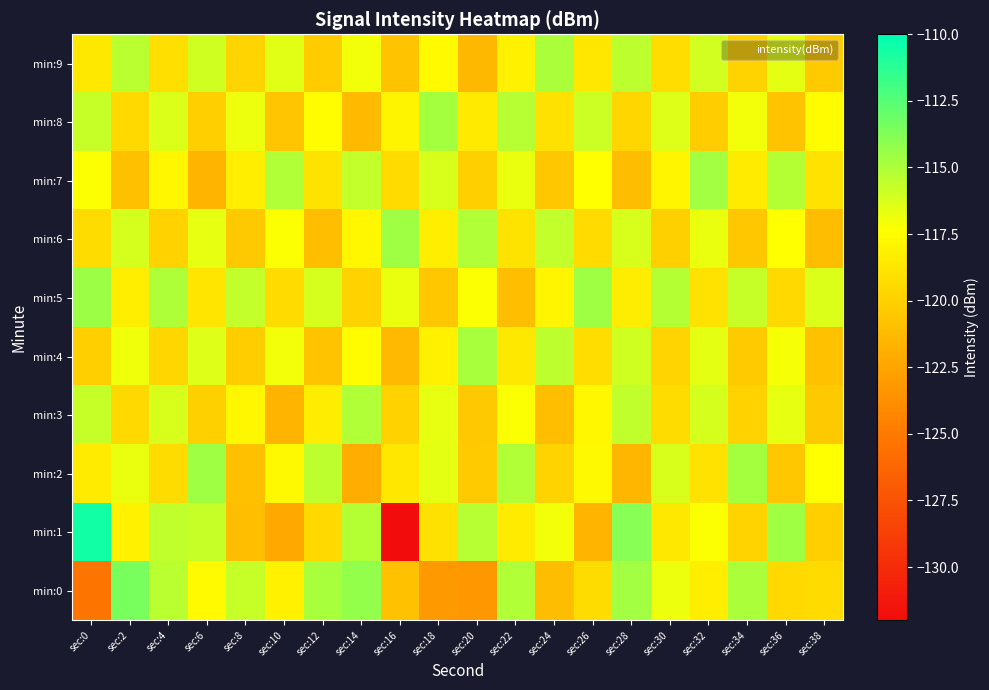

Between sec:16 and sec:34, which series saw the biggest shift?

min:1